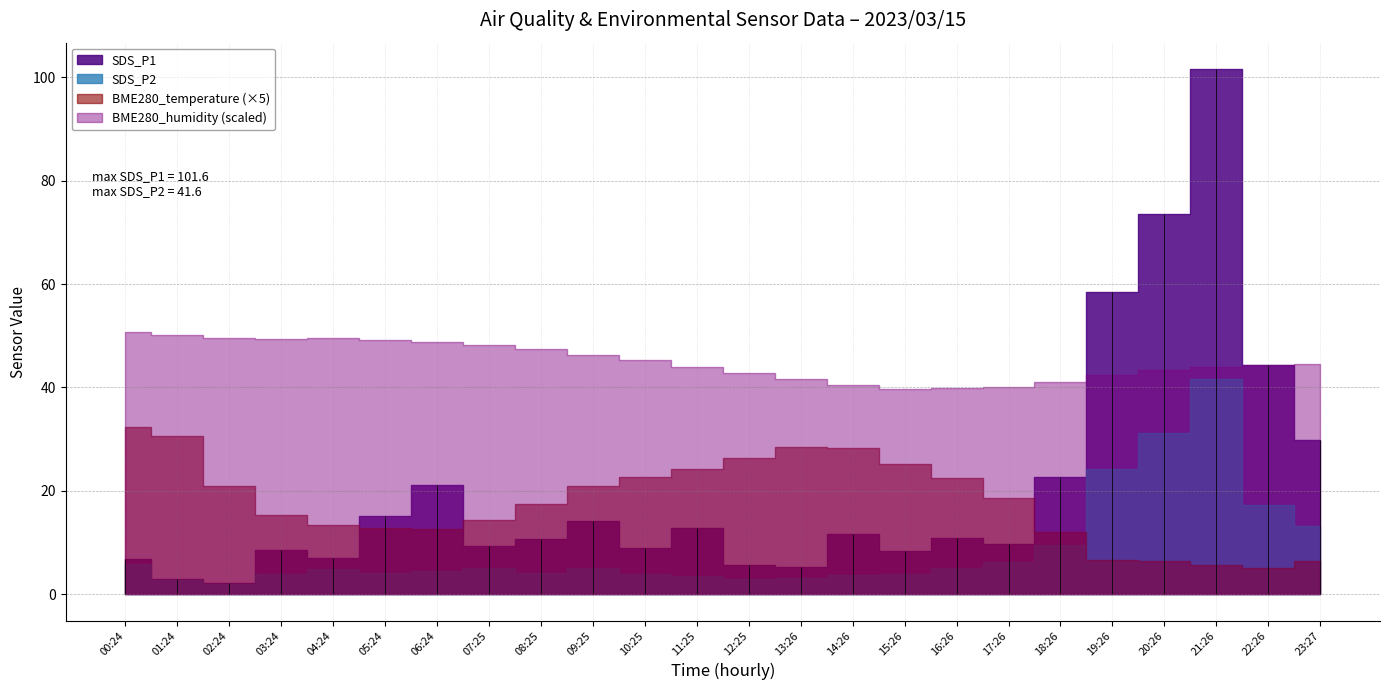

Is it true that BME280_temperature equals 1.2 at 05:24?

False